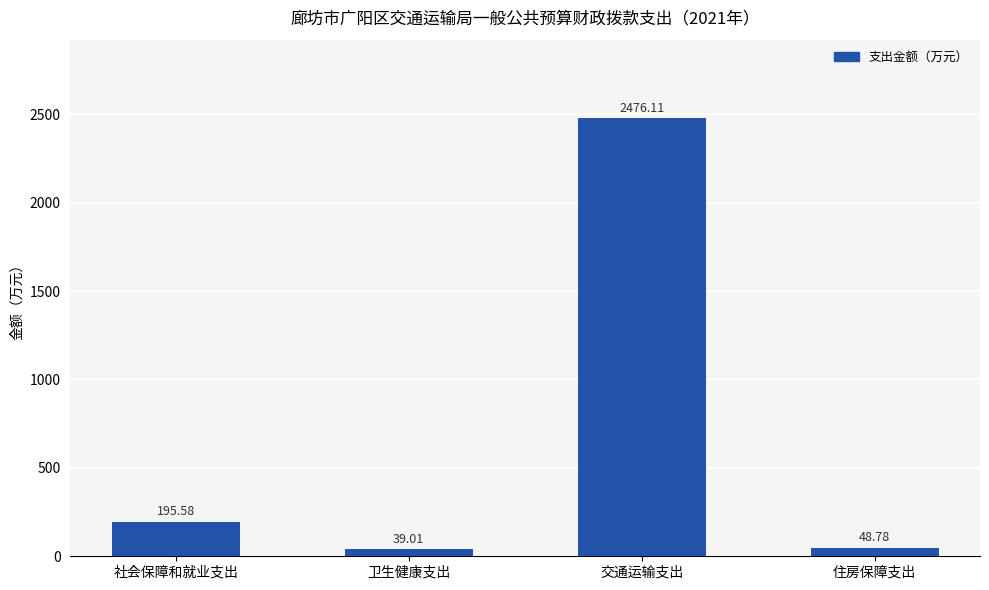

What is the label of the 2nd bar from the left?

卫生健康支出